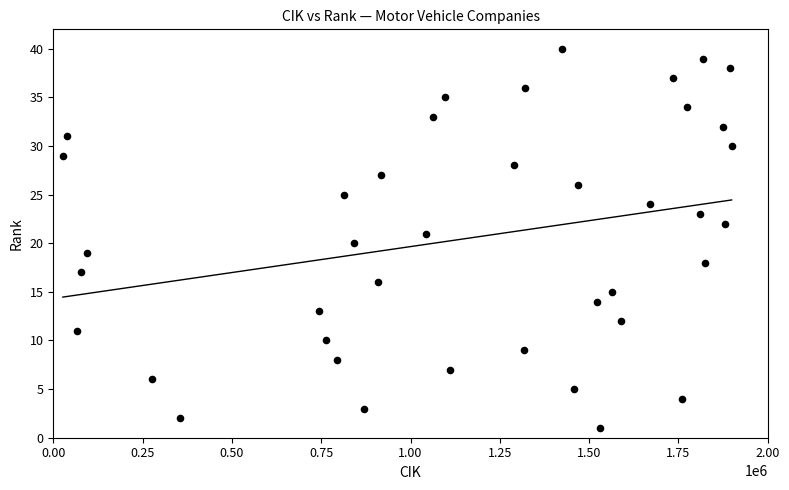

What is the range of X values (max minus min)?

1872015